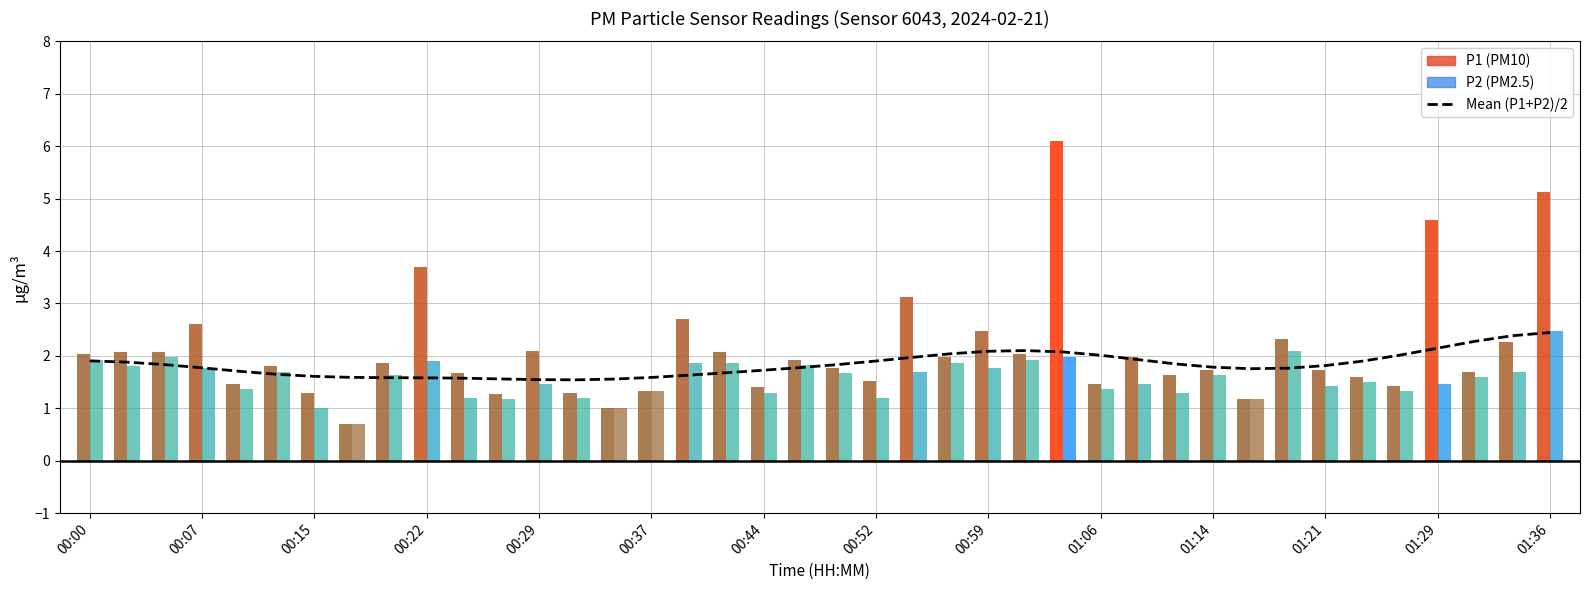

Reading right to left, transcribe all the data shown in this chart.

2.4	2.4	2.3	2.1	2.0	1.9	1.8	1.8	1.8	1.8	1.8	1.9	2.0	2.1	2.1	2.1	2.0	2.0	1.9	1.8	1.8	1.7	1.7	1.6	1.6	1.6	1.5	1.5	1.6	1.6	1.6	1.6	1.6	1.6	1.6	1.7	1.8	1.8	1.9	1.9